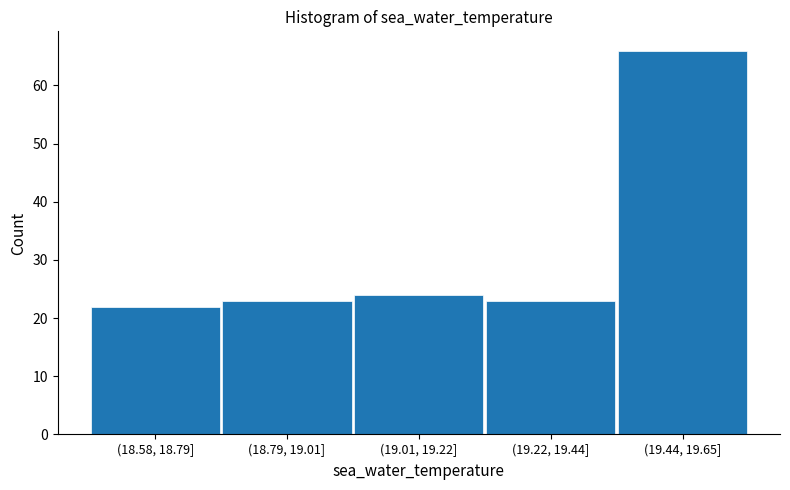

Reading left to right, list all the values displayed in this chart.

(18.58, 18.79]=22	(18.79, 19.01]=23	(19.01, 19.22]=24	(19.22, 19.44]=23	(19.44, 19.65]=66